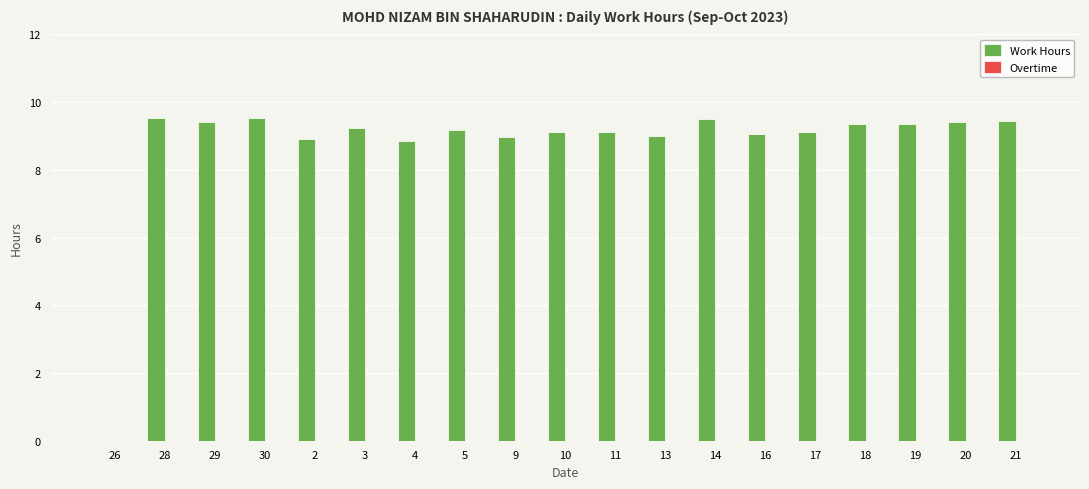

Where is the data nearest to the value 4?

26